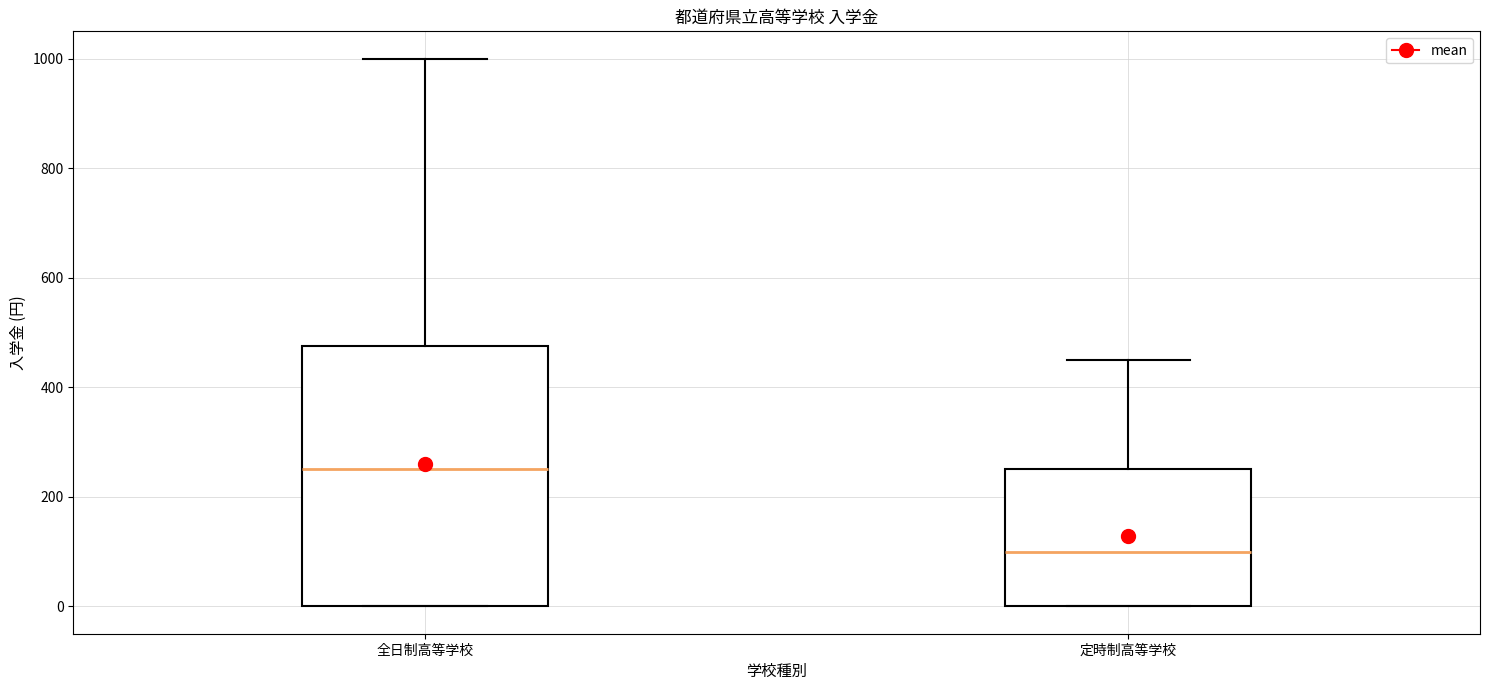

Comparing the boxes themselves (not the whiskers), which one is the tallest?

全日制高等学校